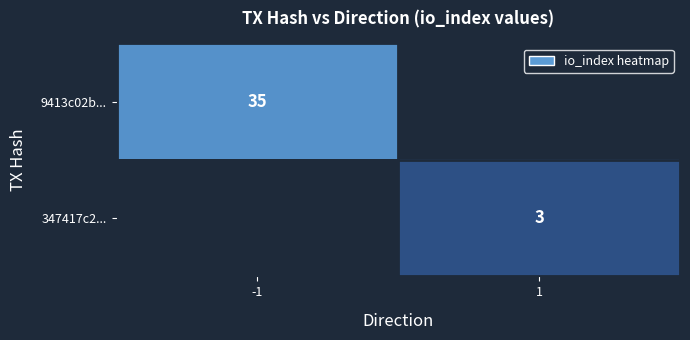

Is it true that 9413c02b... equals 35 at -1?

True